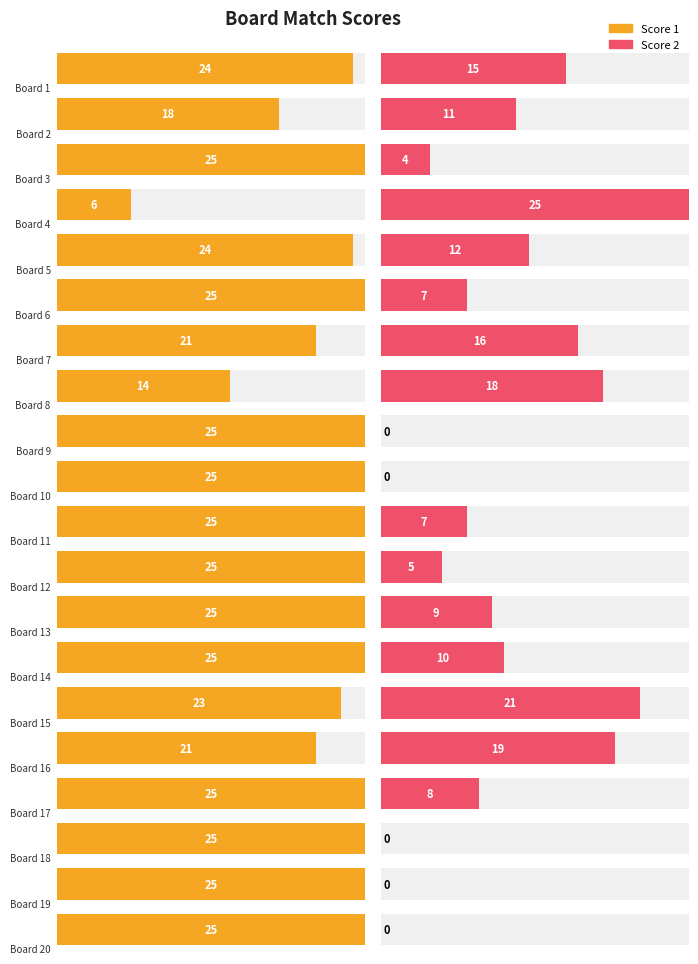

The Score 1 series shows 21 at Board 16. True or false?

True